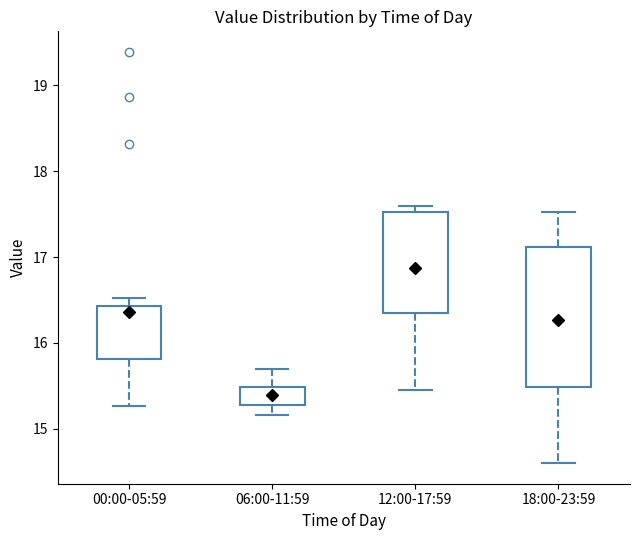

Where does the lower whisker of the box for 12:00-17:59 end on the y-axis? The values are not printed on the chart, so give them approximately, as read against the axis.

15.5